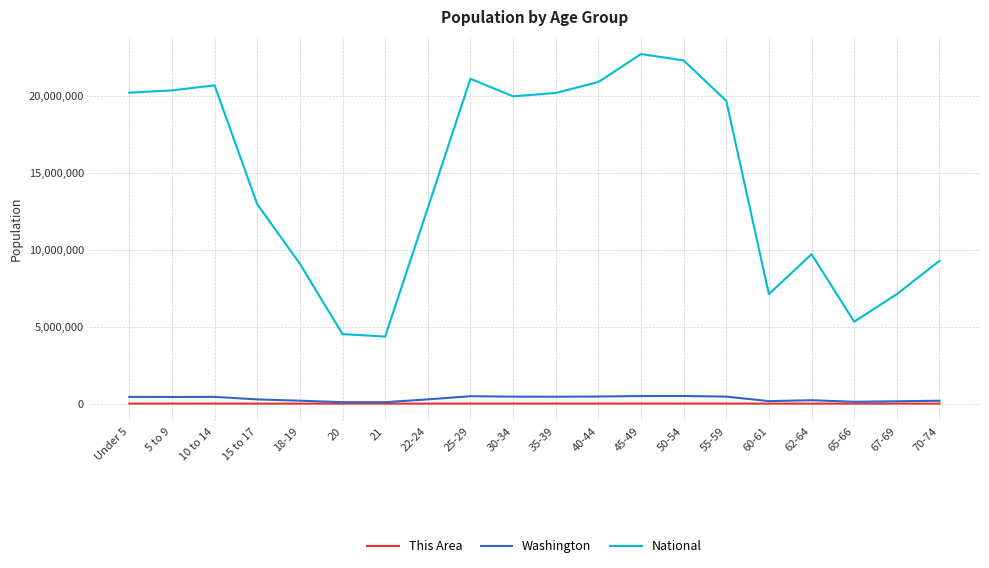

Which series changed the most between 20 and 67-69?

National